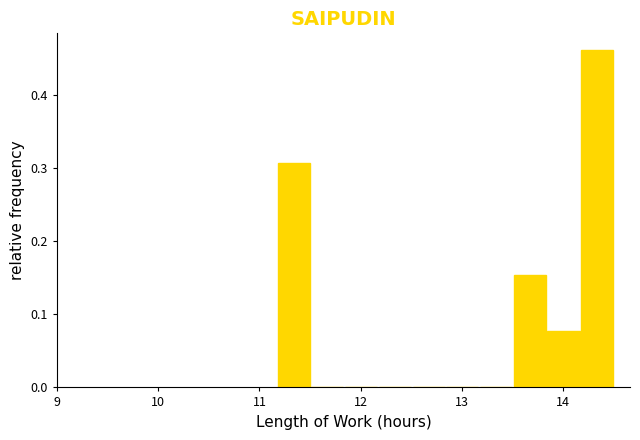

Around what value on the x-axis is the tallest bar? Give the approximate position of its centre, as read against the axis.

14.3